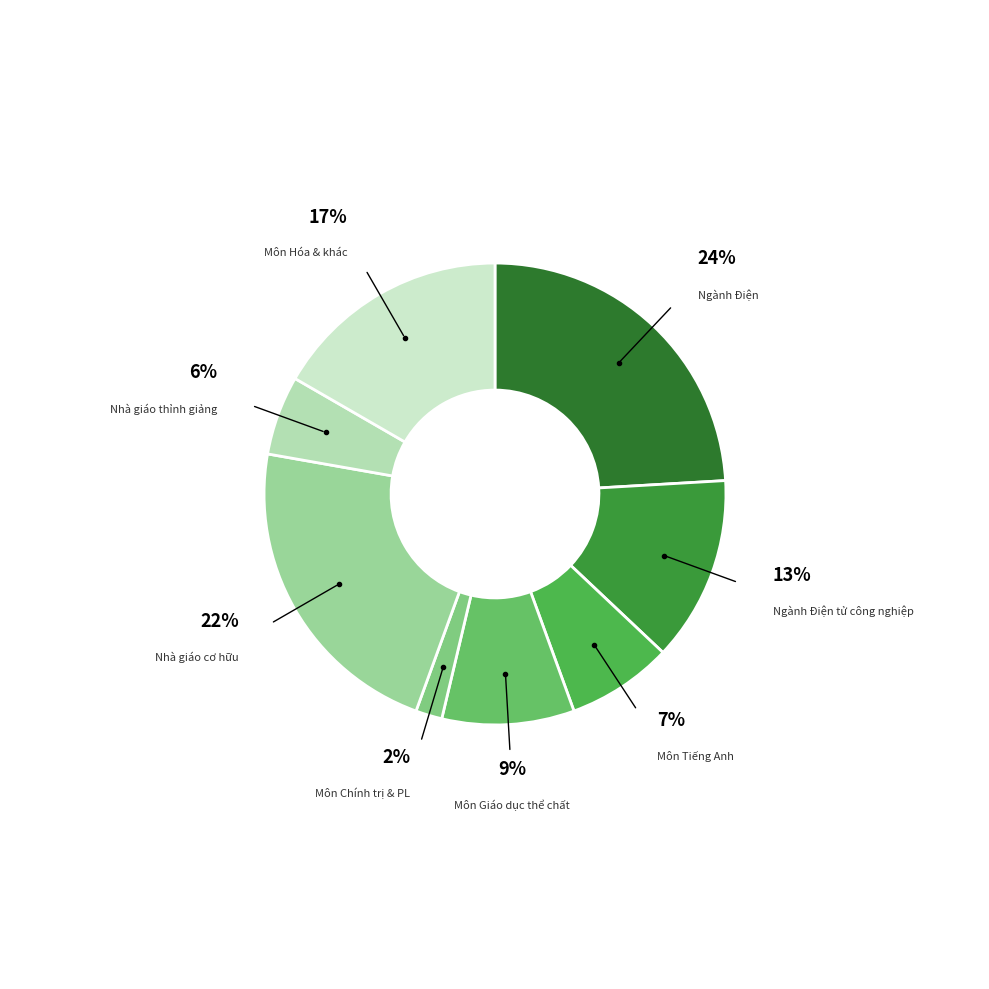

Between Nhà giáo cơ hữu and Môn Giáo dục thể chất, which is larger?

Nhà giáo cơ hữu